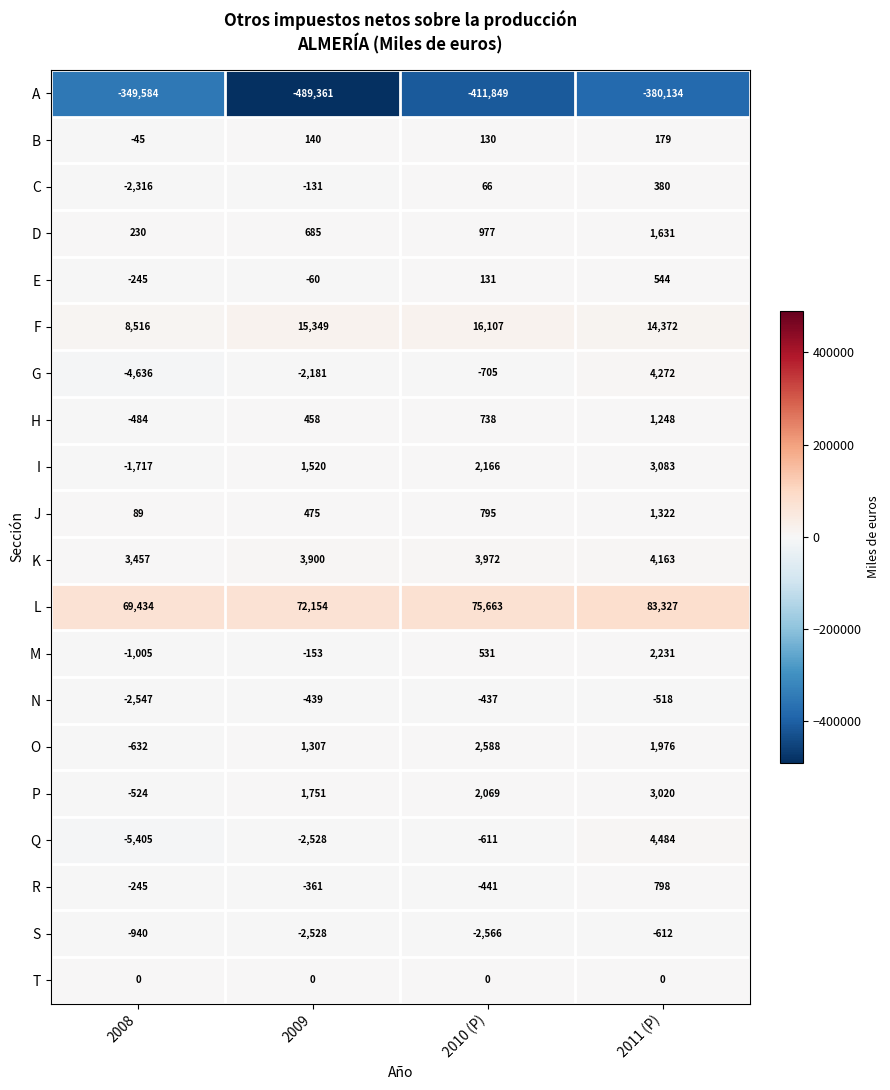

Between 2008 and 2011 (P), which series saw the biggest shift?

A